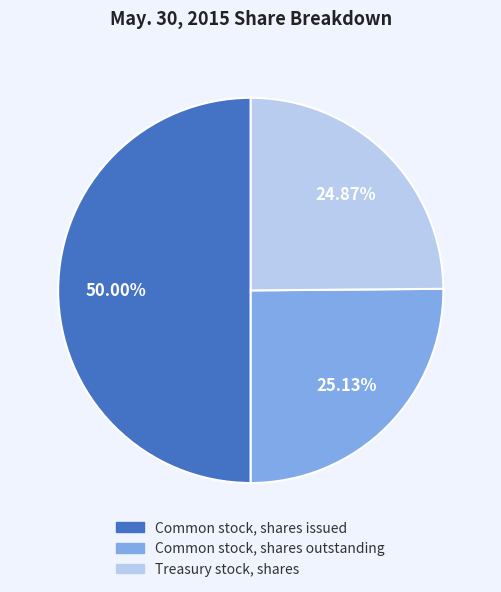

Rank the categories by value from lowest to highest.

Treasury stock, shares, Common stock, shares outstanding, Common stock, shares issued